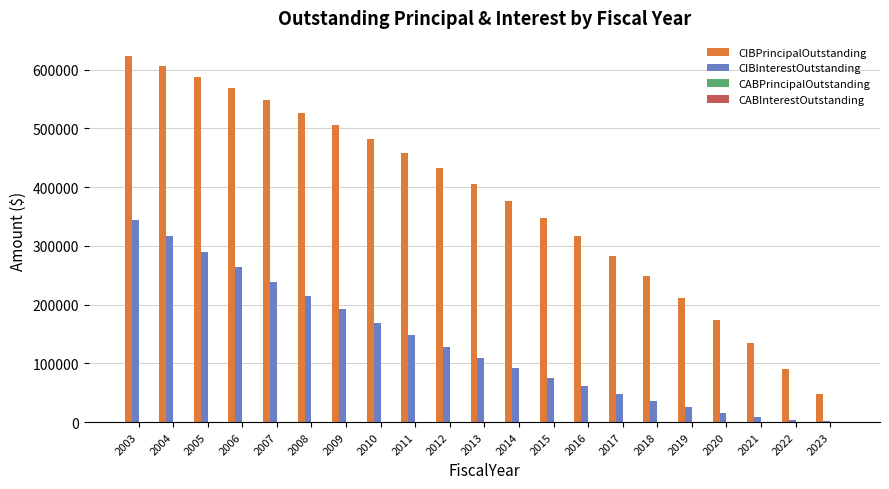

Where does the CIBPrincipalOutstanding series first go above 405000?

2003